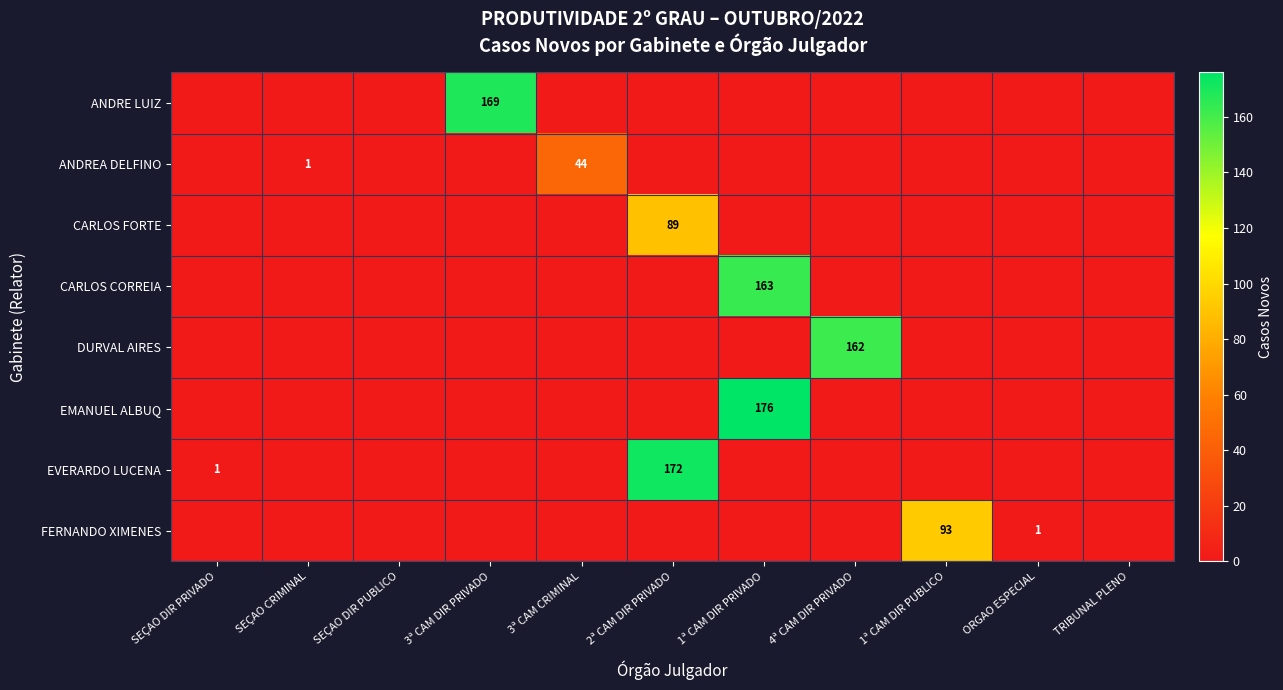

The value of EMANUEL ALBUQ at 1ª CAM DIR PRIVADO is 98. True or false?

False